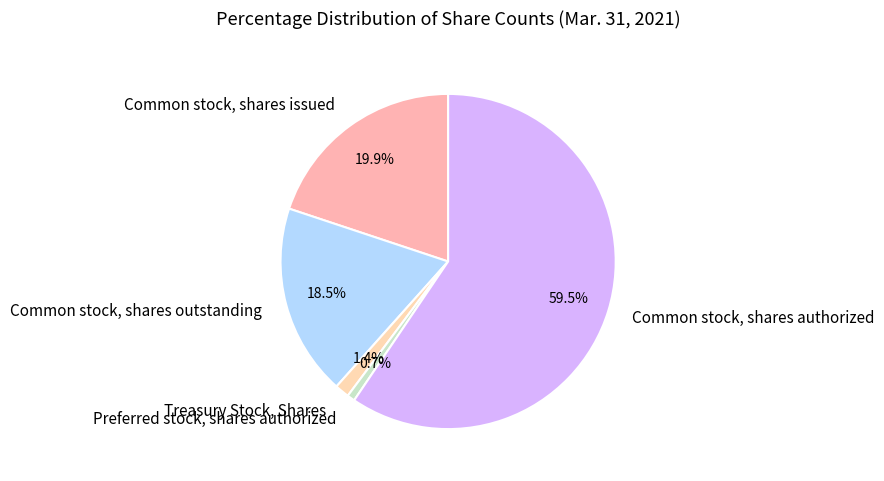

To the nearest percent, what portion does Preferred stock, shares authorized represent?

1%